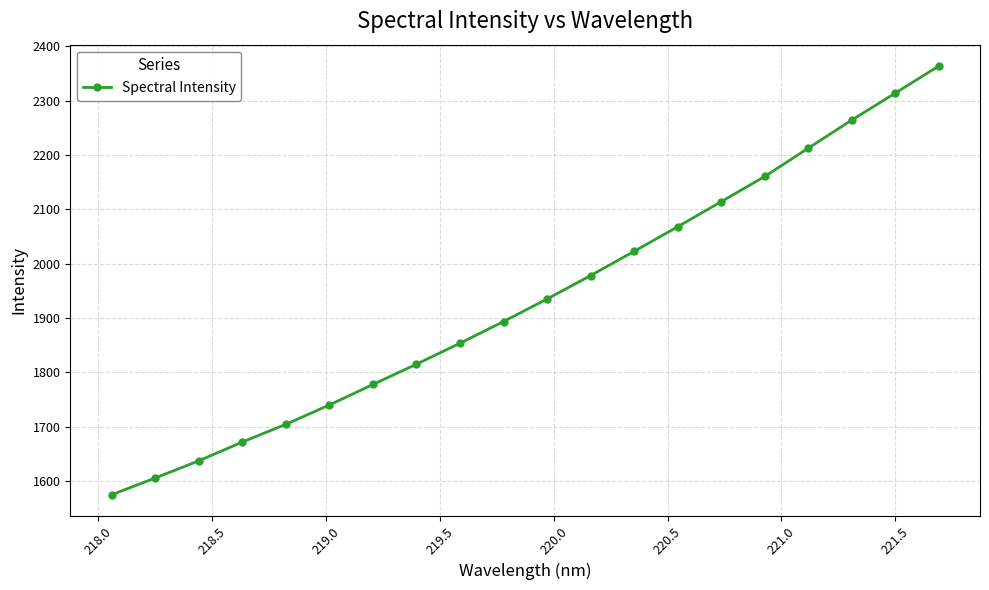

What is the maximum value shown in the chart?

2363.8